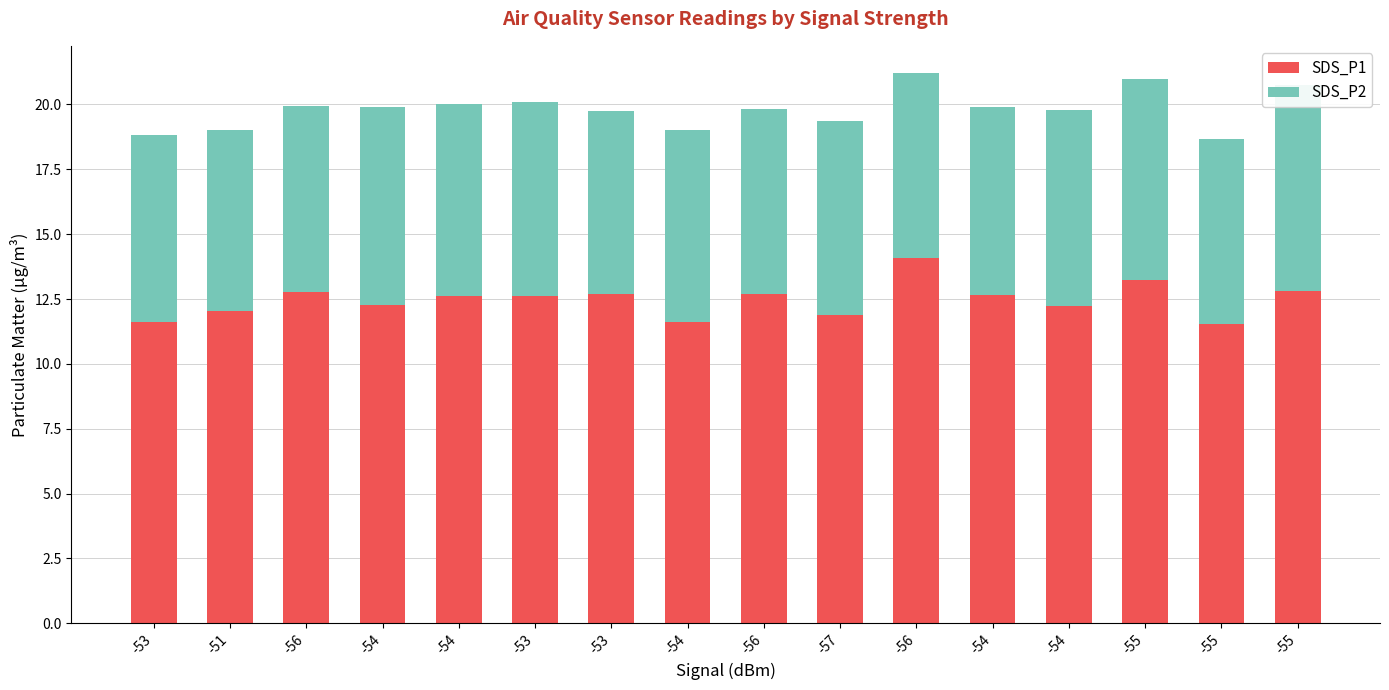

How many values in the SDS_P1 series are below 12?

4